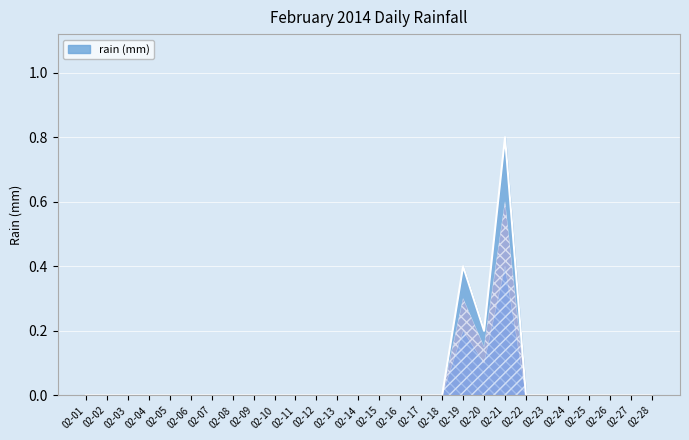

Is it true that the value at 02-21 is 0.8?

True